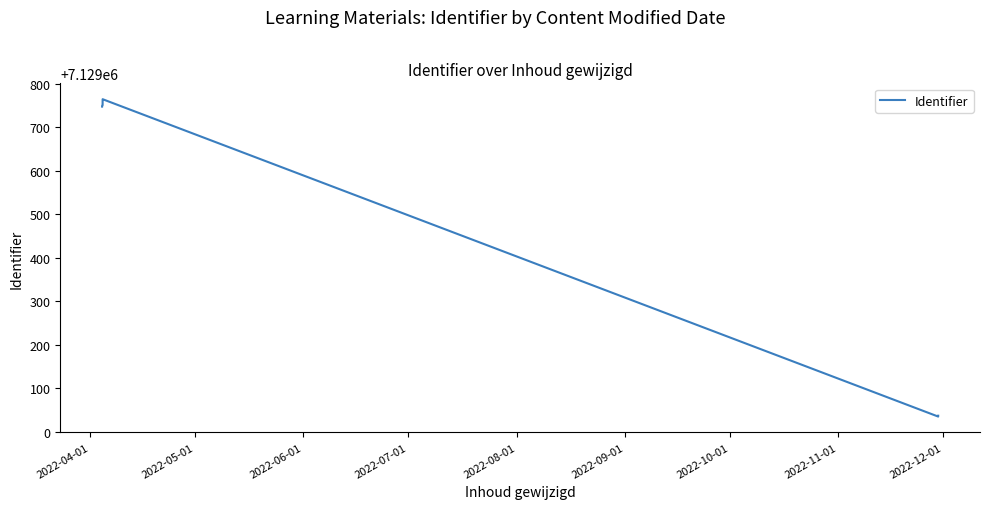

What is the difference between the maximum and minimum values?

730